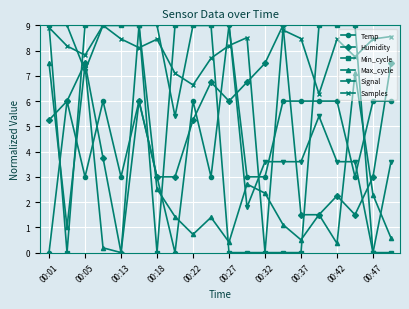

Which series ends up on top after the final intersection of Humidity and Signal?

Humidity